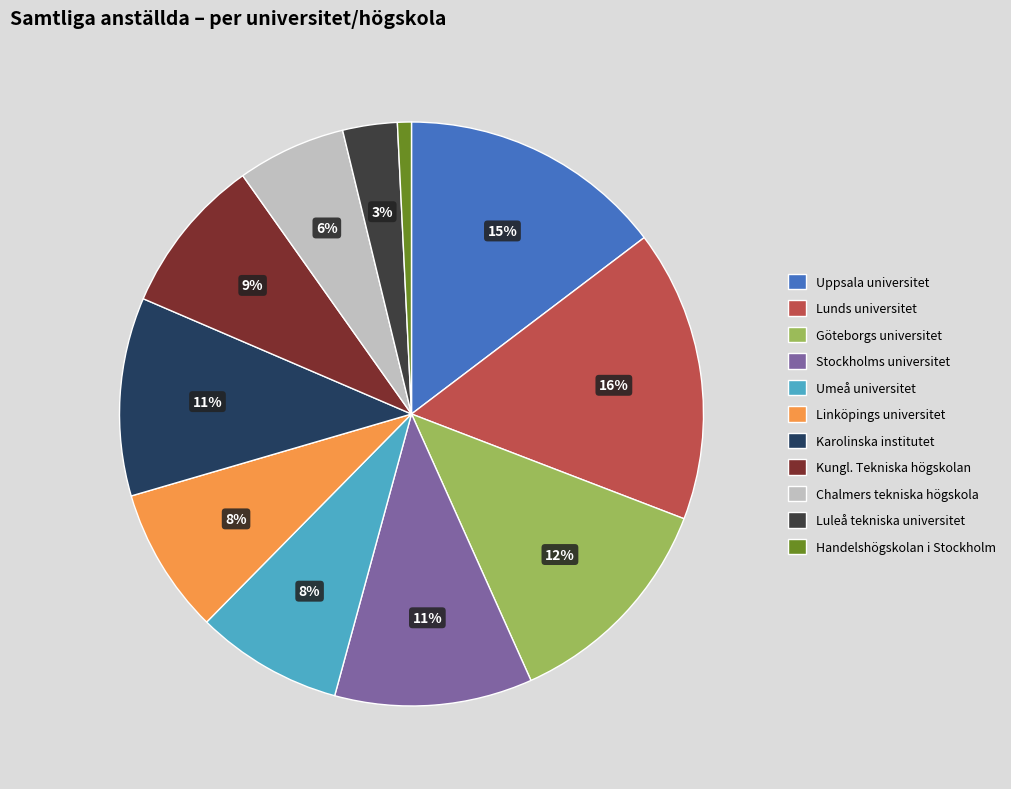

Does any single category account for the majority?

No